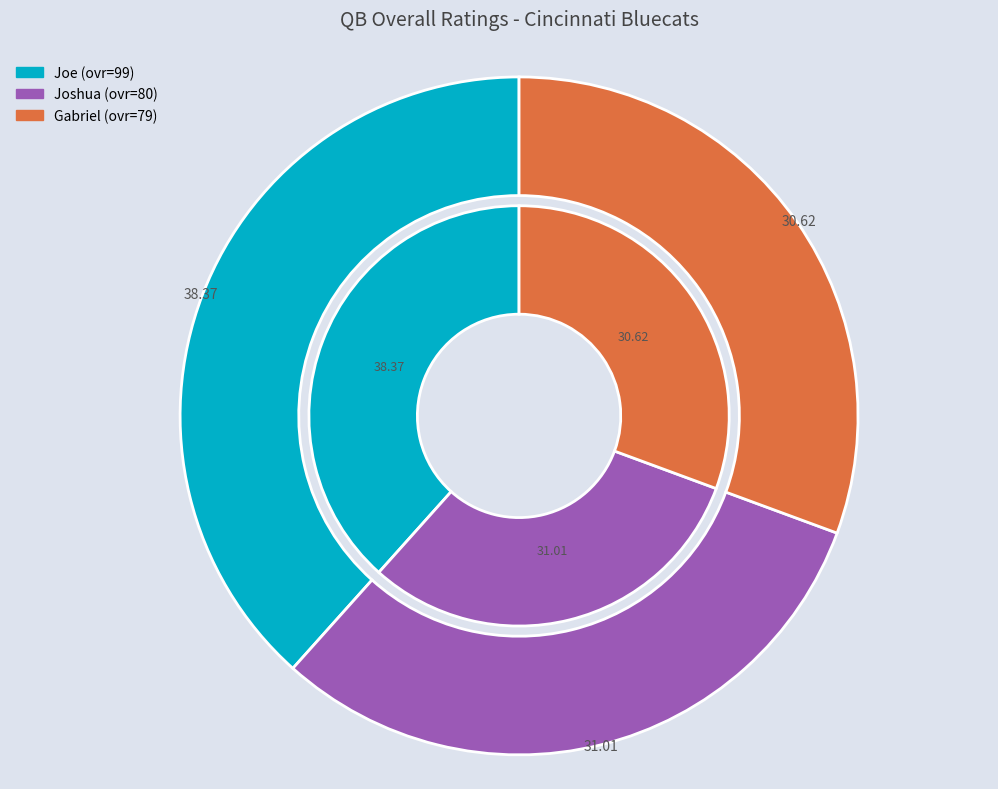

Which category has the biggest portion of the pie?

Joe